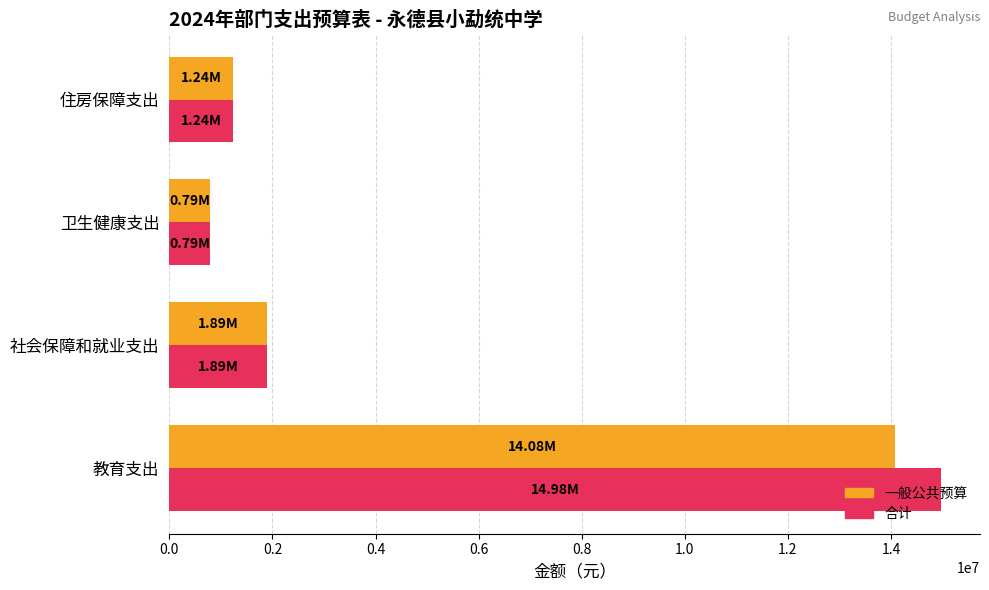

Which series has the largest range (max minus min)?

合计